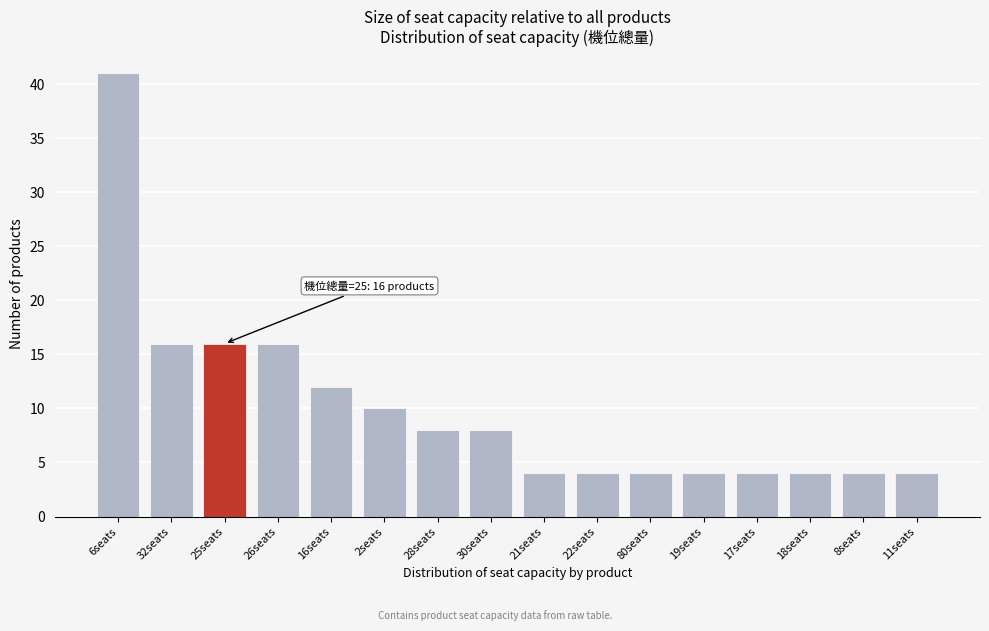

Reading right to left, list all the values displayed in this chart.

11seats=4	8seats=4	18seats=4	17seats=4	19seats=4	80seats=4	22seats=4	21seats=4	30seats=8	28seats=8	2seats=10	16seats=12	26seats=16	25seats=16	32seats=16	6seats=41